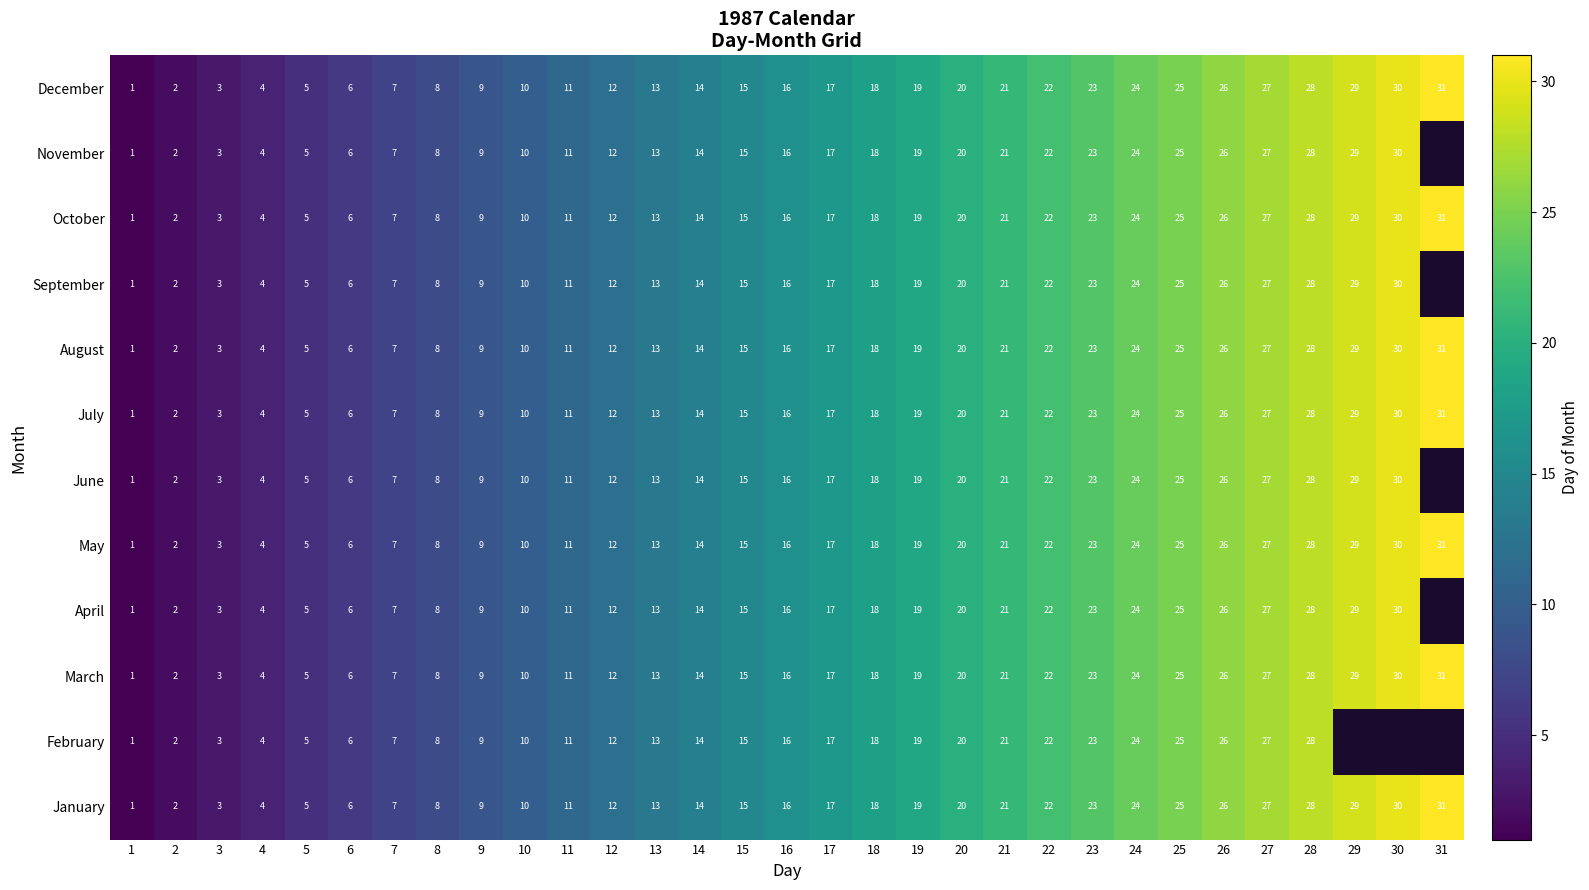

Which category has the highest value in the August series?

31